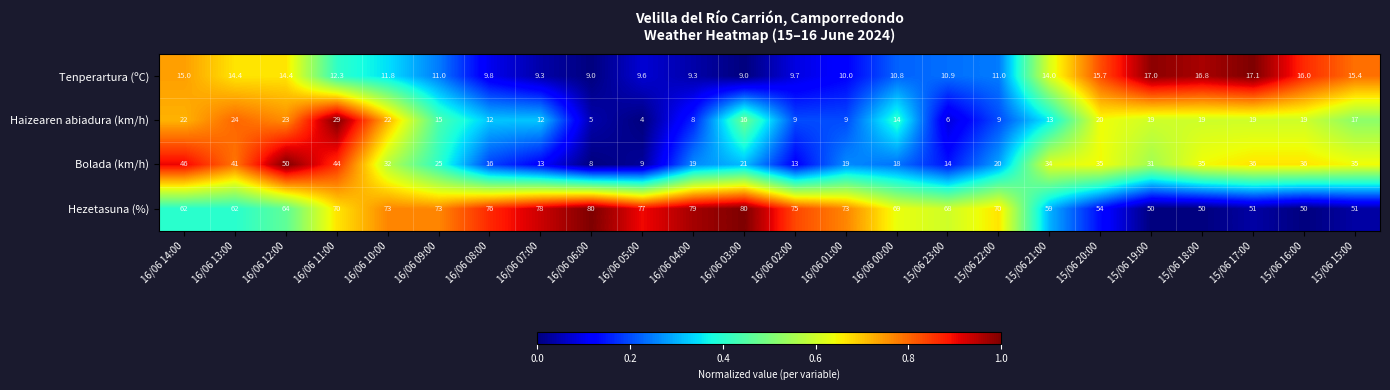

True or false: Hezetasuna (%) has a value of 42.7 at 16/06 13:00.

False